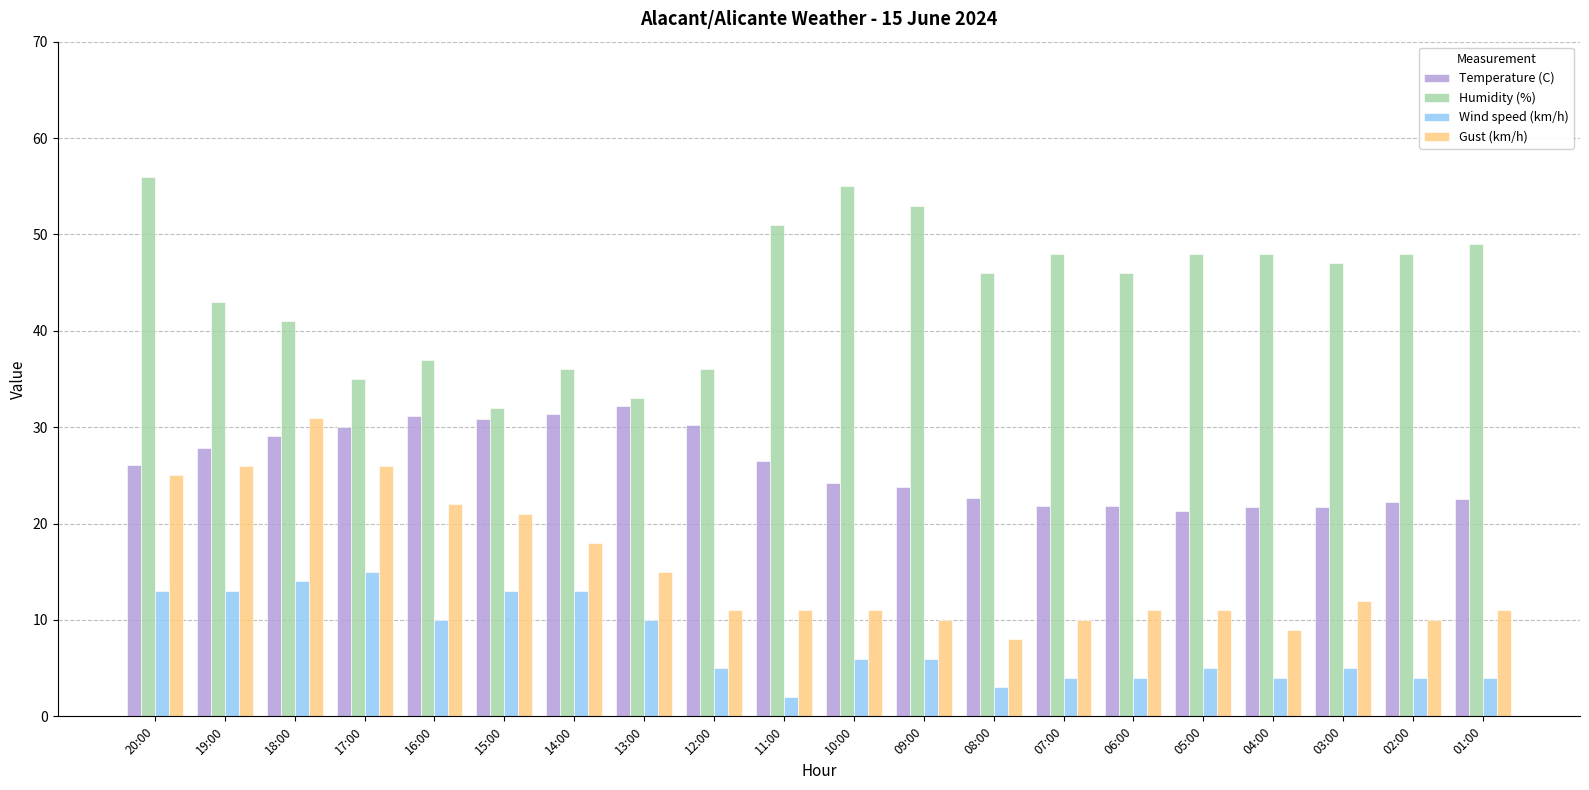

Rank the series at 12:00 from highest to lowest value.

Humidity (%), Temperature (C), Gust (km/h), Wind speed (km/h)